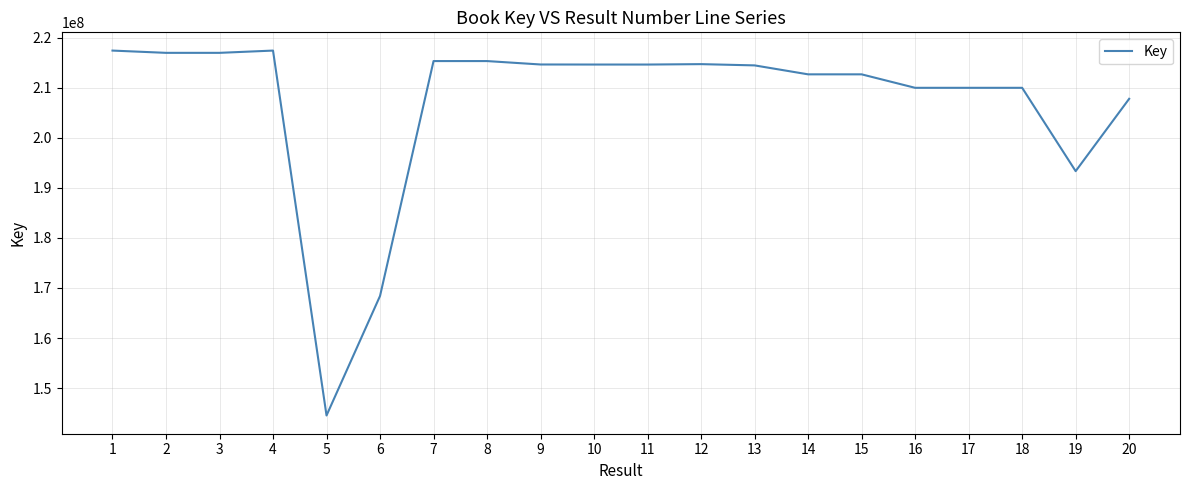

What is the maximum value shown in the chart?

217397086